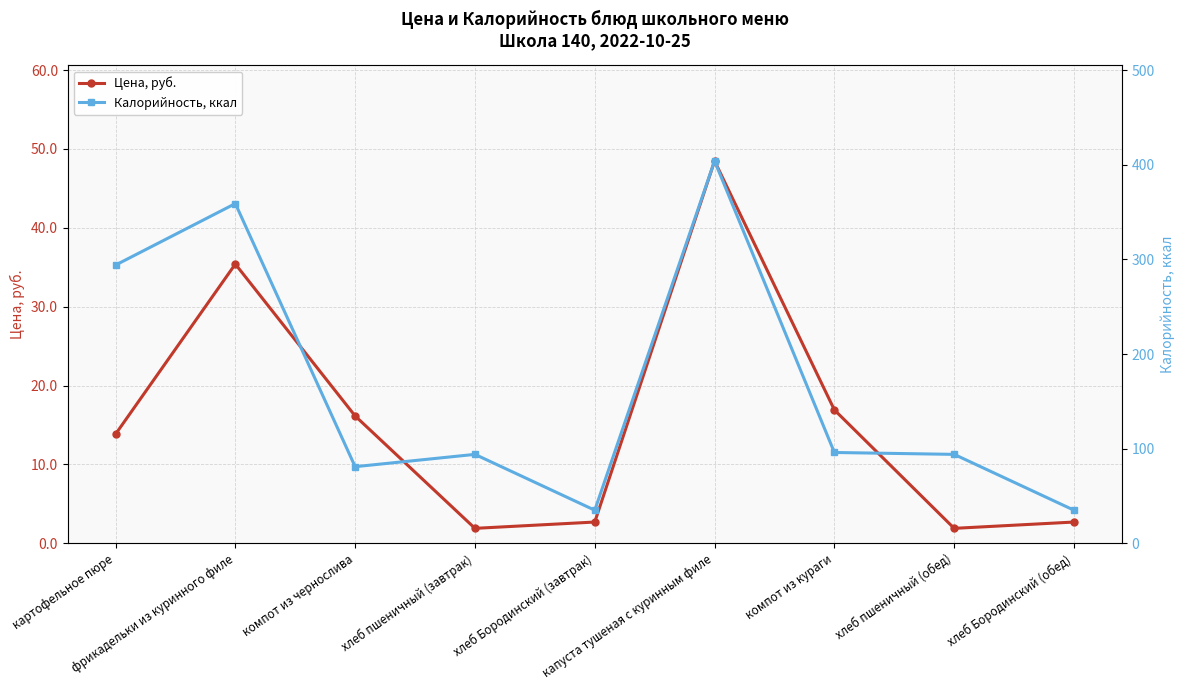

What is the sum of the Цена, руб. values at капуста тушеная с куринным филе and хлеб Бородинский (завтрак)?

51.2